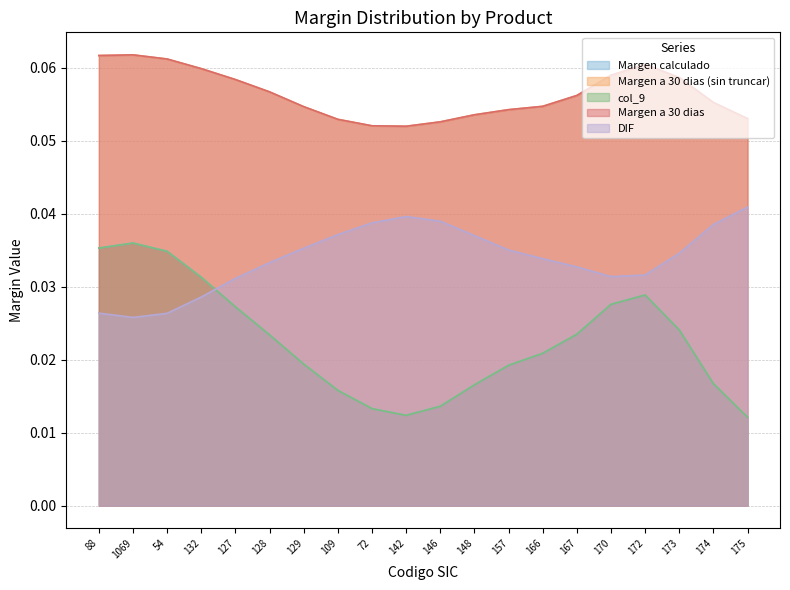

What is the difference between the second highest and second lowest values in the col_9 series?

0.1